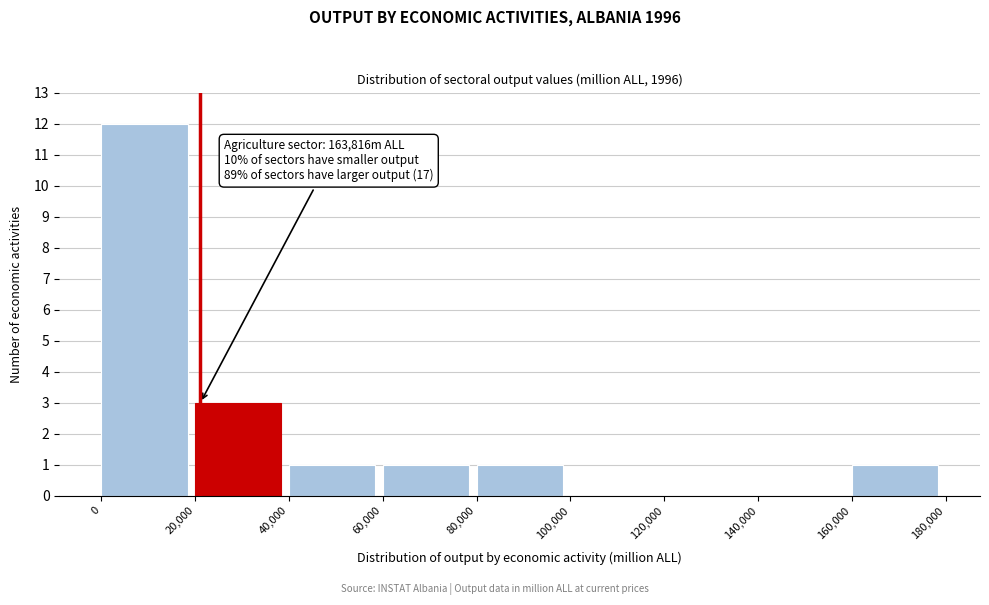

Over which range of the x-axis is the bar tallest?

0 to 20,000